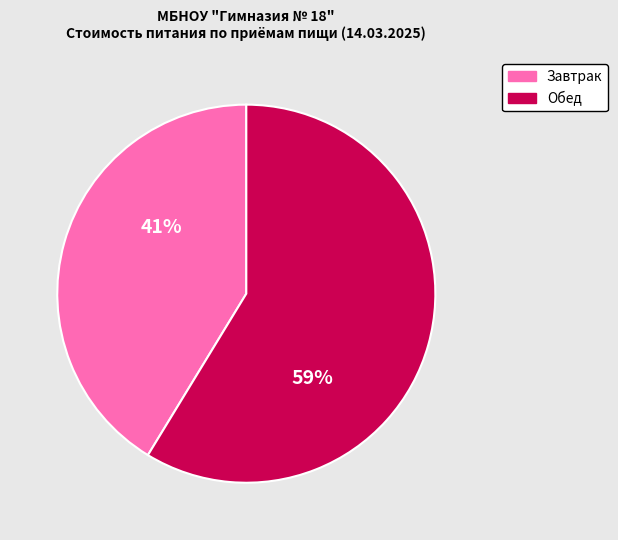

Is there any slice that represents more than half of the pie?

Yes